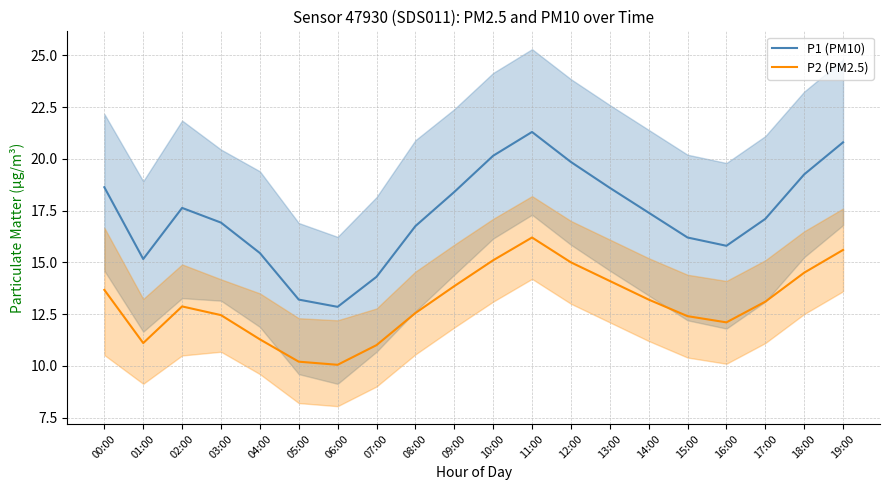

Reading right to left, transcribe all the data shown in this chart.

P1 (PM10): 20.8	19.2	17.1	15.8	16.2	17.4	18.6	19.9	21.3	20.1	18.4	16.8	14.3	12.8	13.2	15.4	16.9	17.6	15.2	18.6
P2 (PM2.5): 15.6	14.5	13.1	12.1	12.4	13.2	14.1	15.0	16.2	15.1	13.8	12.6	11.0	10.1	10.2	11.3	12.4	12.9	11.1	13.7